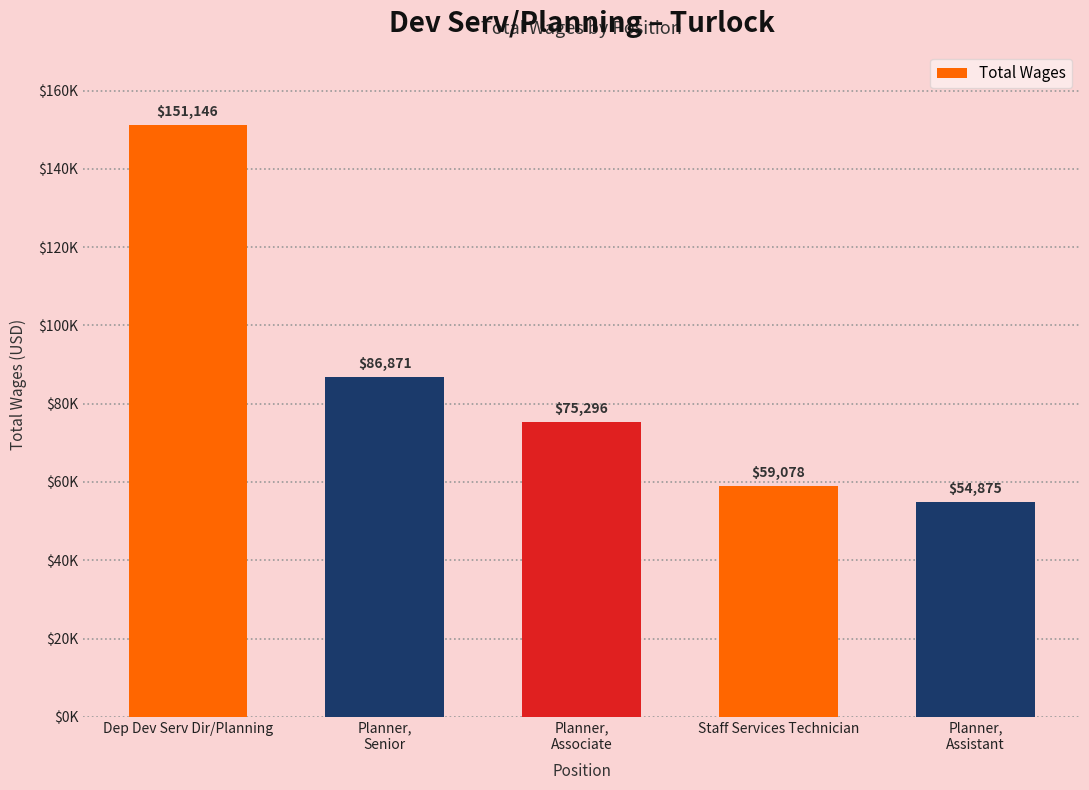

Does the chart contain any negative values?

No